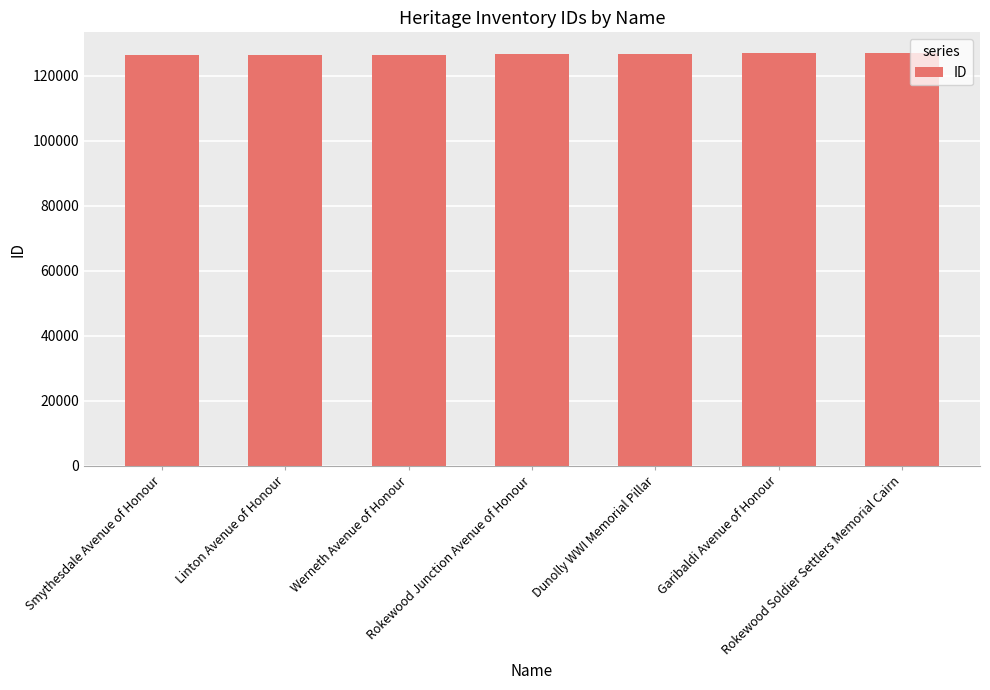

What is the value of the 1st bar from the left?

126310